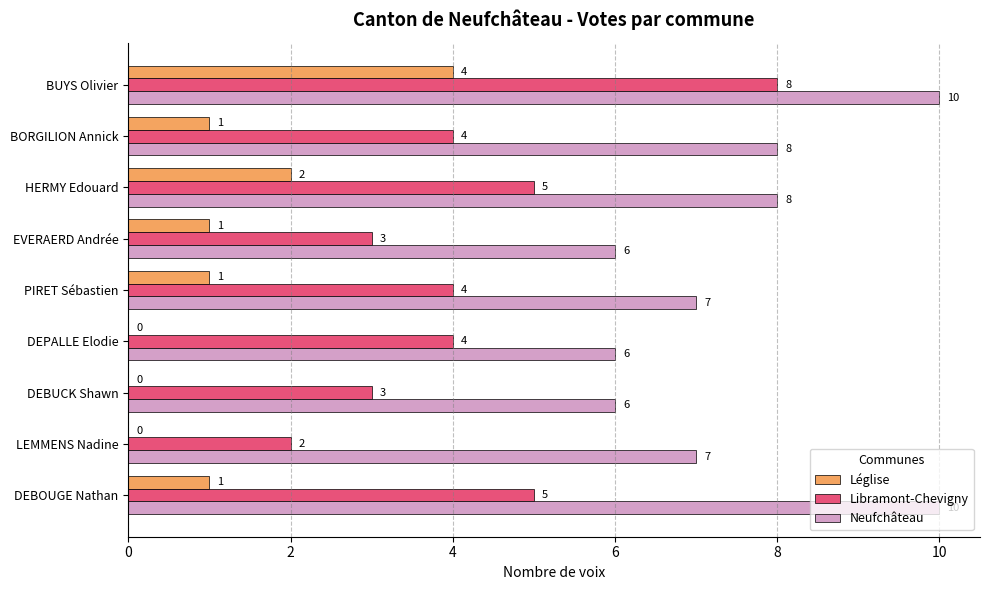

Is it true that Neufchâteau equals 10 at DEPALLE Elodie?

False